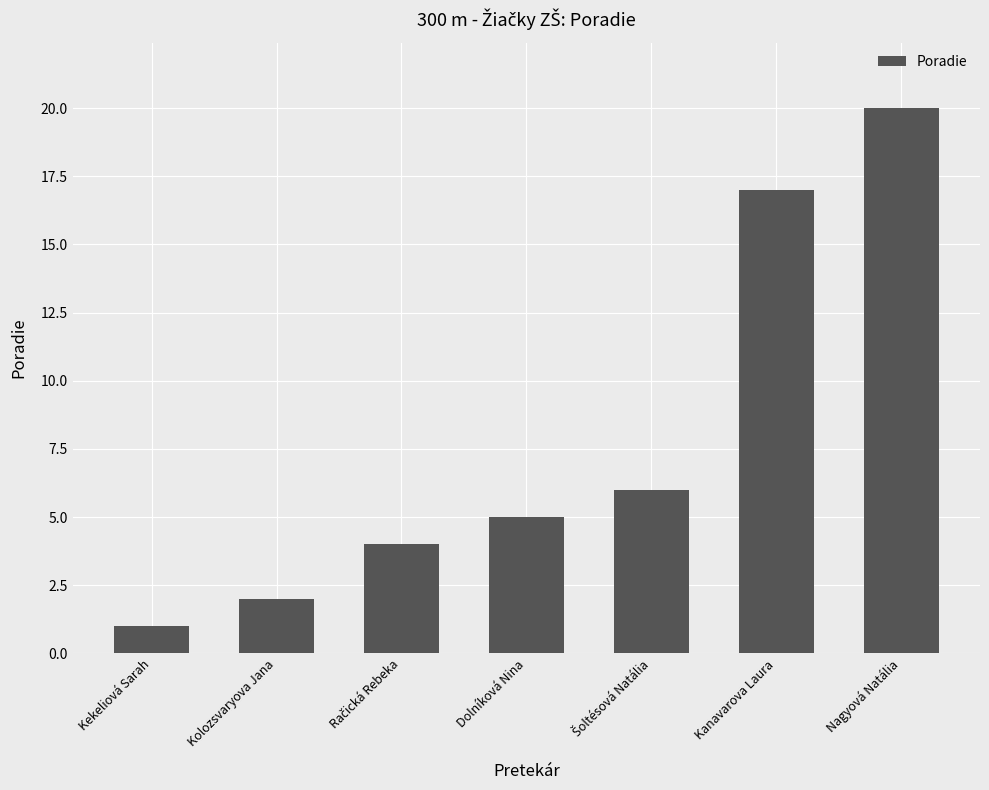

Which label corresponds to the smallest value in the chart?

Kekeliová Sarah